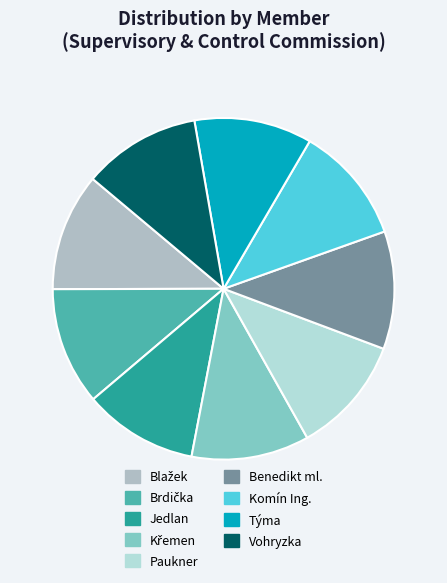

The Vohryzka slice represents 11% of the pie. True or false?

True